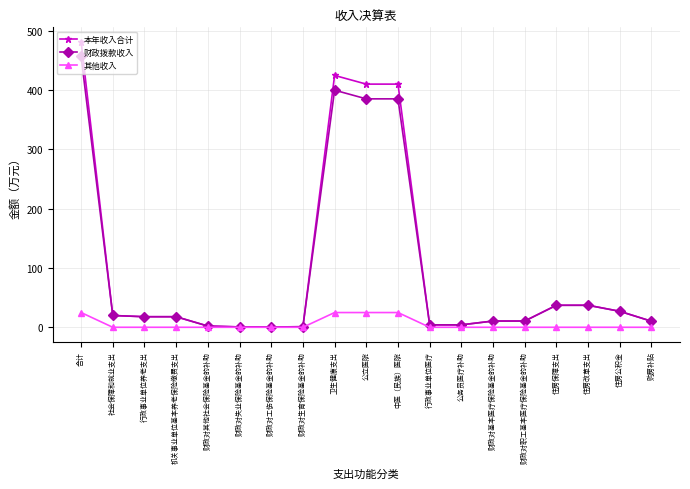

The 财政拨款收入 series shows 45.7 at 住房公积金. True or false?

False